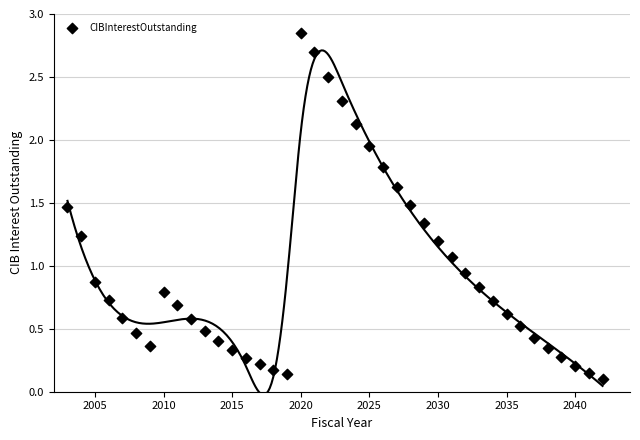

What is the range of Y values (max minus min)?

2.7